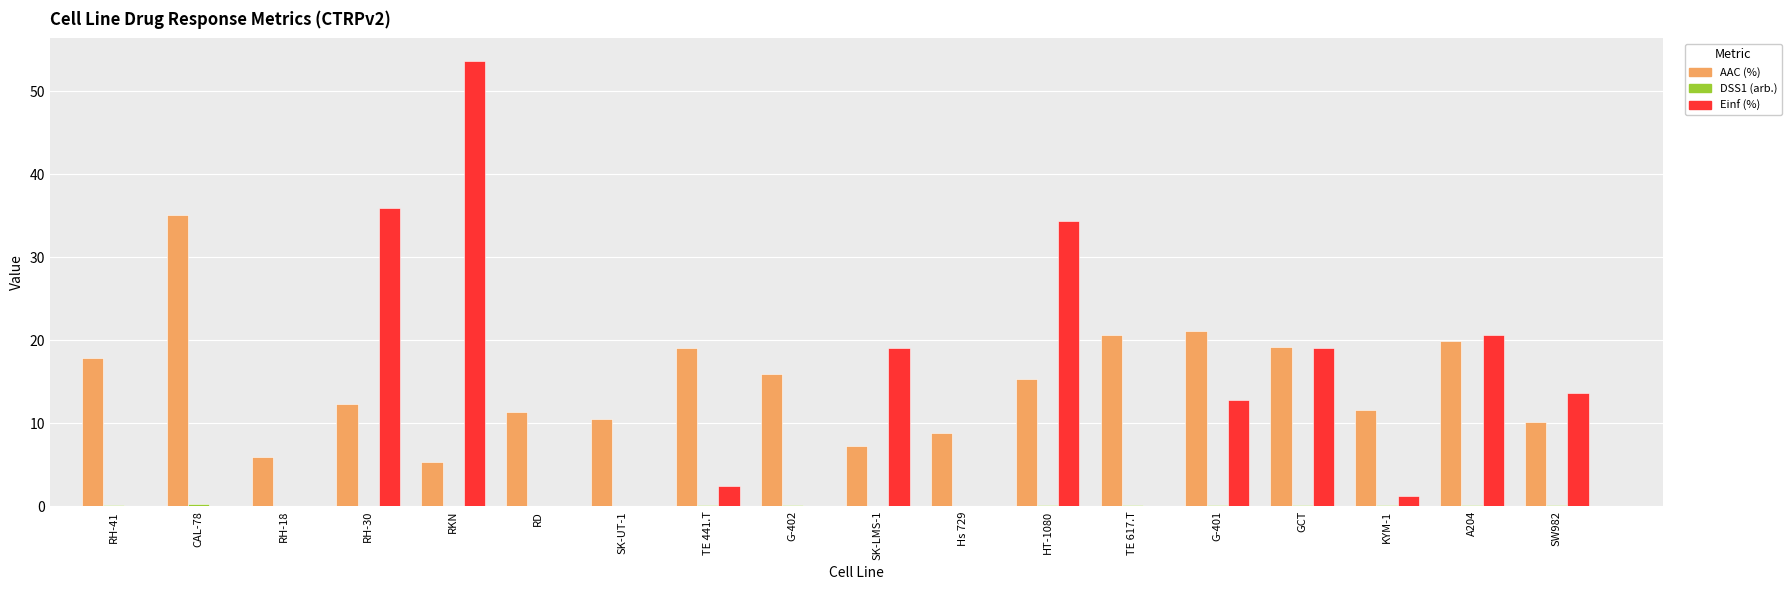

Which series has the largest range (max minus min)?

Einf (%)